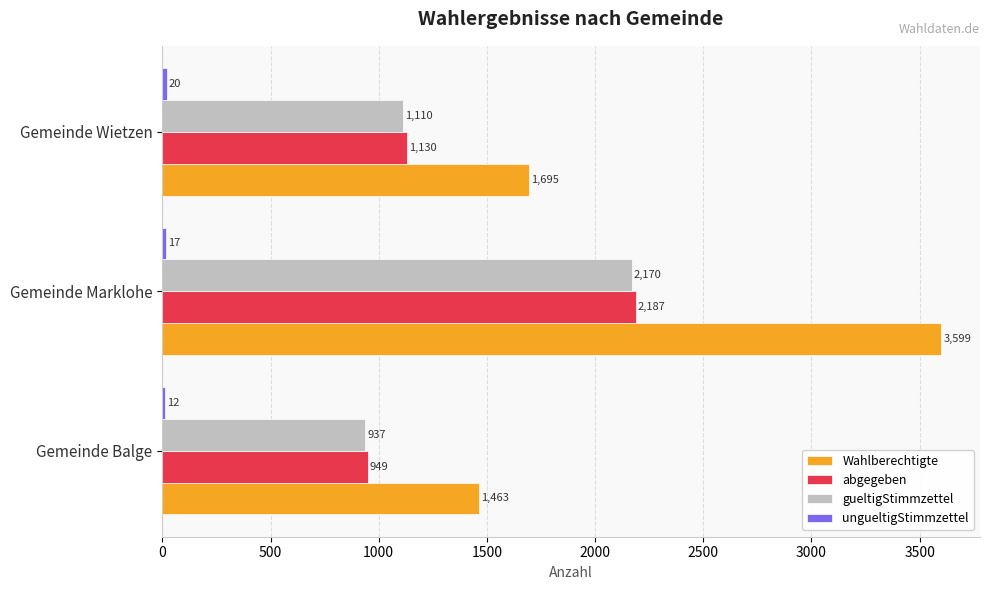

At how many categories does at least one series exceed 779?

3